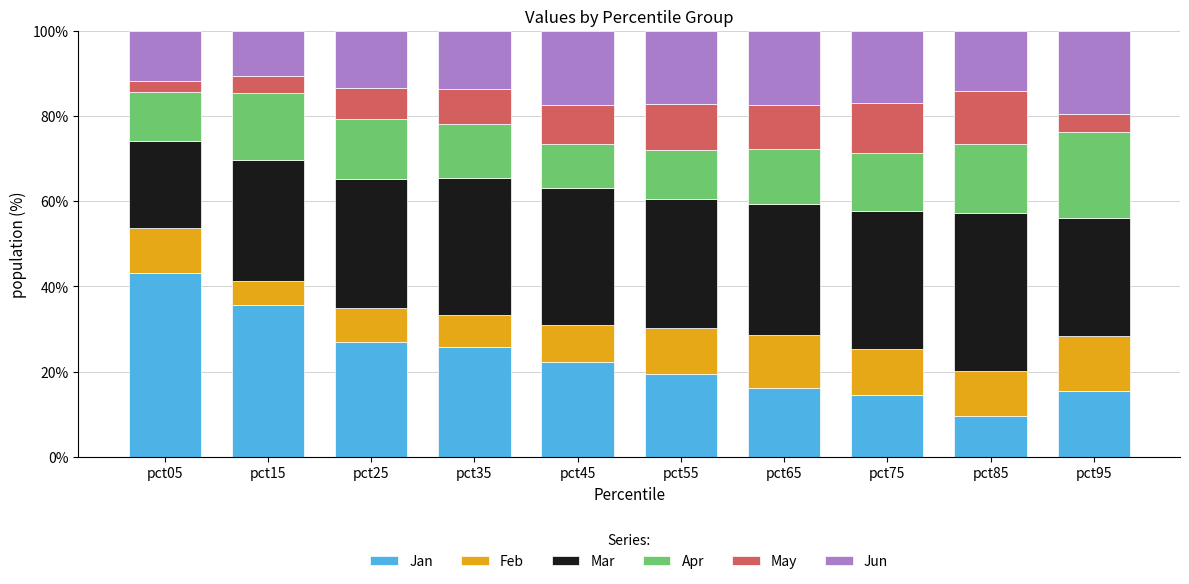

What is the highest value of the Jan series?

43.1